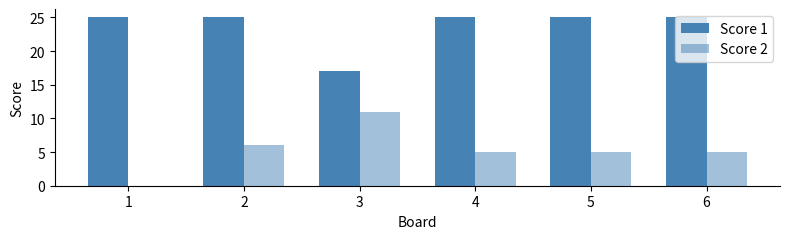

Is it true that Score 1 equals 34 at 2?

False